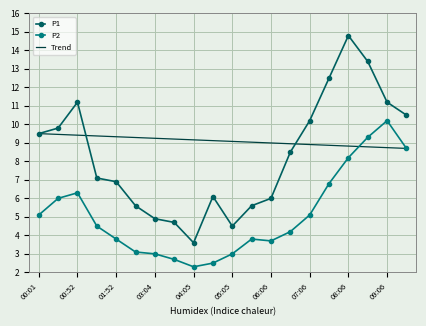

What is the highest value of the Trend series?

9.5